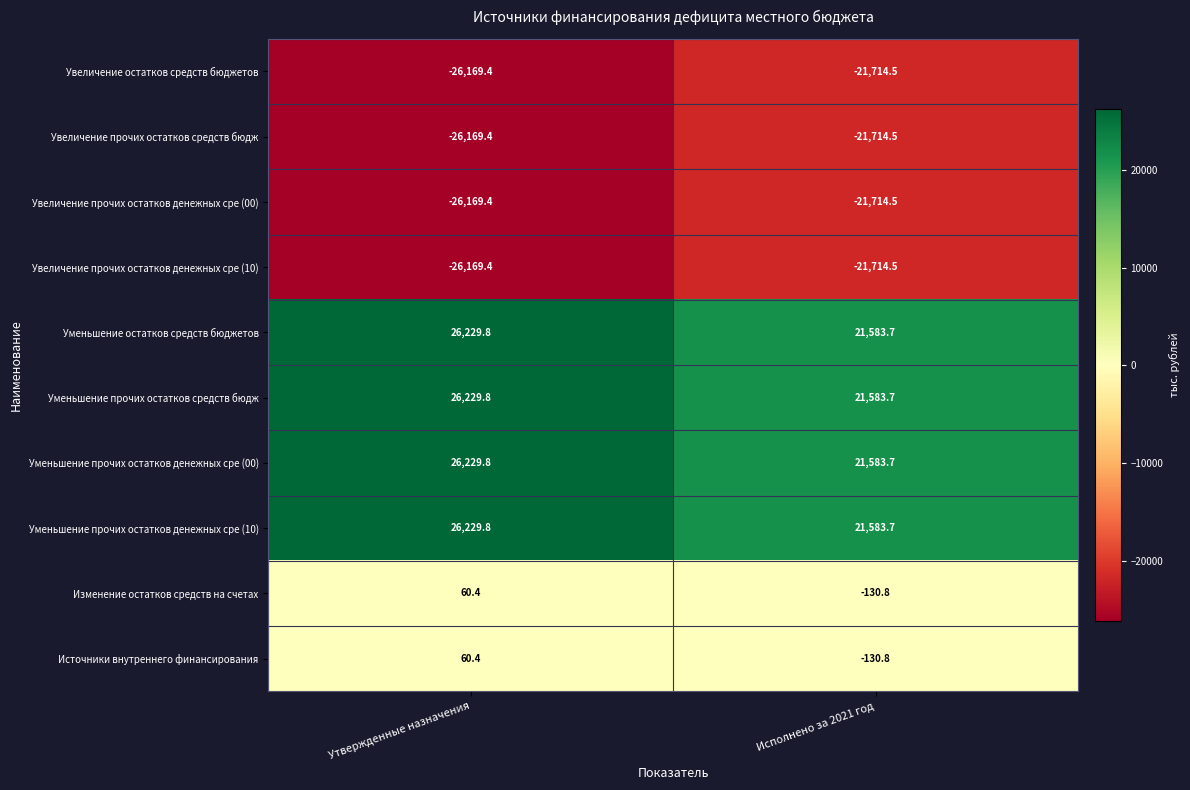

What is the greatest value displayed?

26229.8